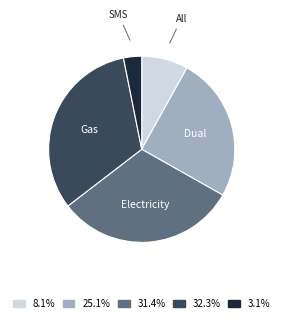

Does any single category account for the majority?

No